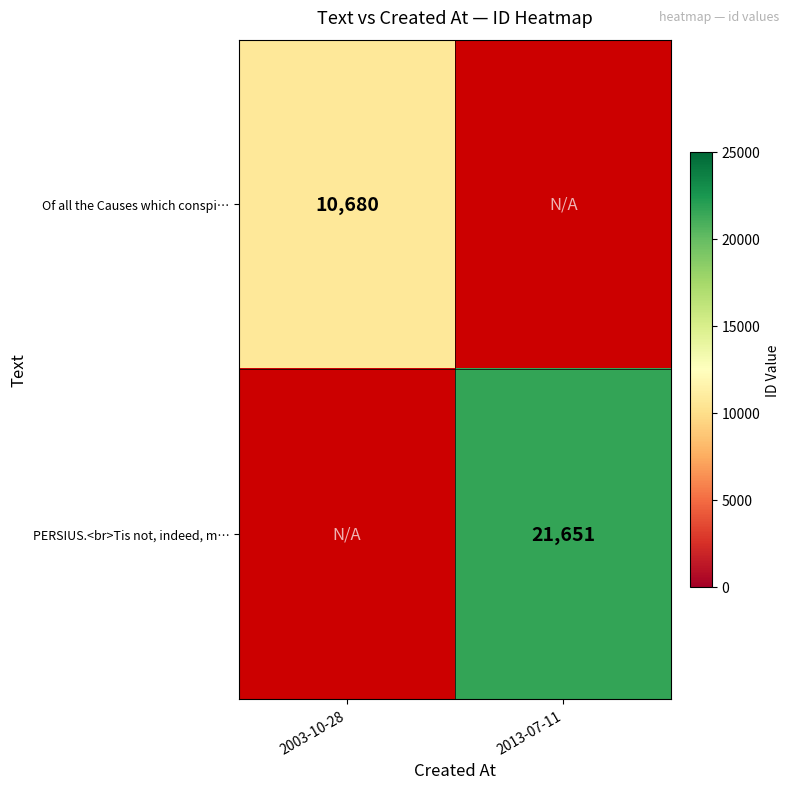

Is the value of Of all the Causes which conspi… at 2003-10-28 greater than the value of PERSIUS.<br>Tis not, indeed, m… at 2013-07-11?

No